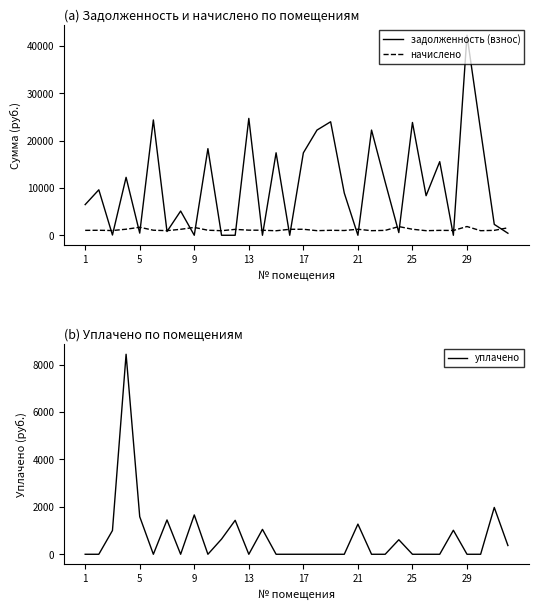

Reading left to right, extract all data points from this chart.

задолженность (взнос): 6481.7	9608.3	53.1	12243.5	458.1	24370.3	796.1	5118.8	0.0	18304.7	0.0	0.0	24699.6	0.0	17428.7	0.0	17417.8	22229.8	23986.1	8931.0	0.0	22229.8	11251.9	568.4	23835.9	8359.1	15556.8	0.0	42263.8	22119.8	2300.3	427.7
начислено: 1036.8	1056.0	1000.8	1279.2	1689.6	1065.6	976.8	1260.0	1658.4	1063.2	967.2	1245.6	1080.0	1063.2	955.2	1262.4	1267.2	972.0	1048.8	1008.0	1269.6	972.0	1034.4	1836.0	1272.0	969.6	1034.4	1012.8	1848.0	967.2	1039.2	1579.2
уплачено: 0.0	0.0	1000.9	8432.6	1584.5	0.0	1447.3	0.0	1658.8	0.0	639.8	1432.0	0.0	1050.0	0.0	0.0	0.0	0.0	0.0	0.0	1271.0	0.0	0.0	612.5	0.0	0.0	0.0	1012.8	0.0	0.0	1974.4	368.8